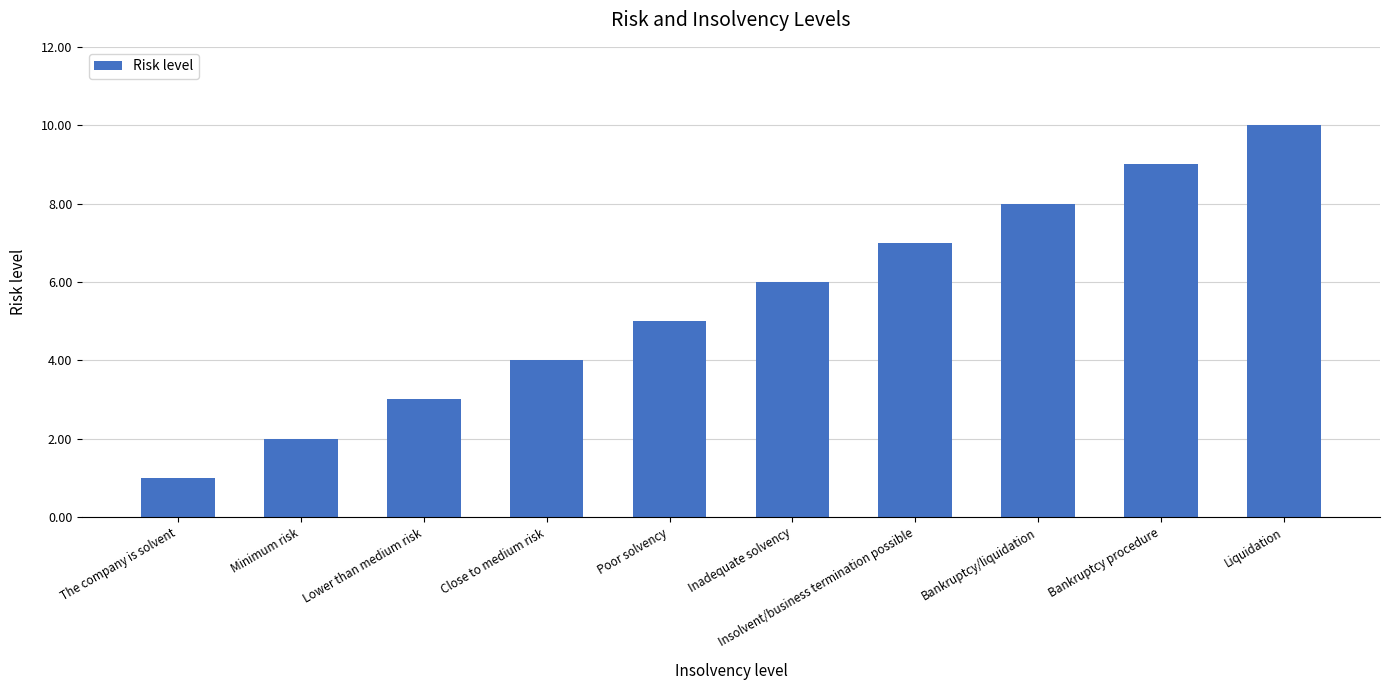

List the labels in order of value, smallest first.

The company is solvent, Minimum risk, Lower than medium risk, Close to medium risk, Poor solvency, Inadequate solvency, Insolvent/business termination possible, Bankruptcy/liquidation, Bankruptcy procedure, Liquidation